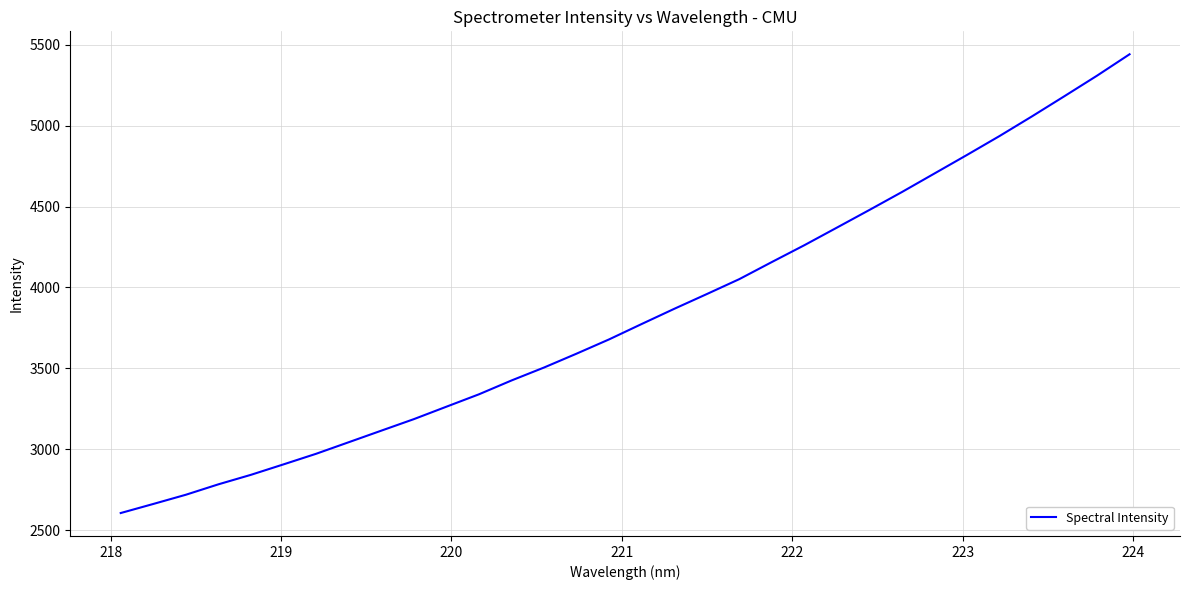

What is the maximum value shown in the chart?

5439.9